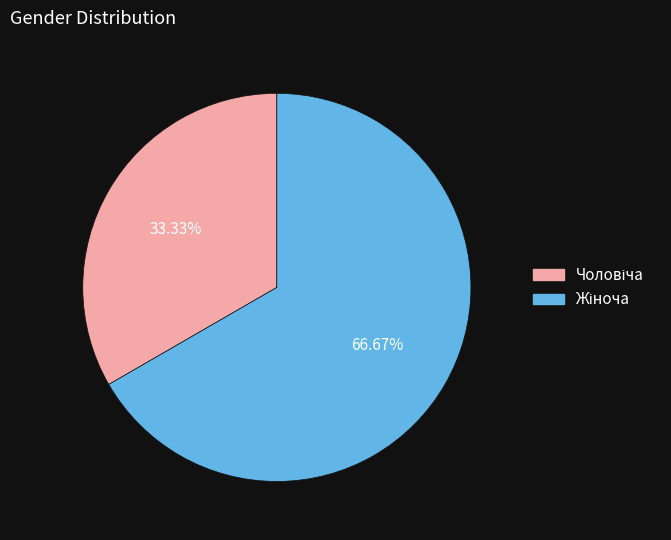

Is there any slice that represents more than half of the pie?

Yes